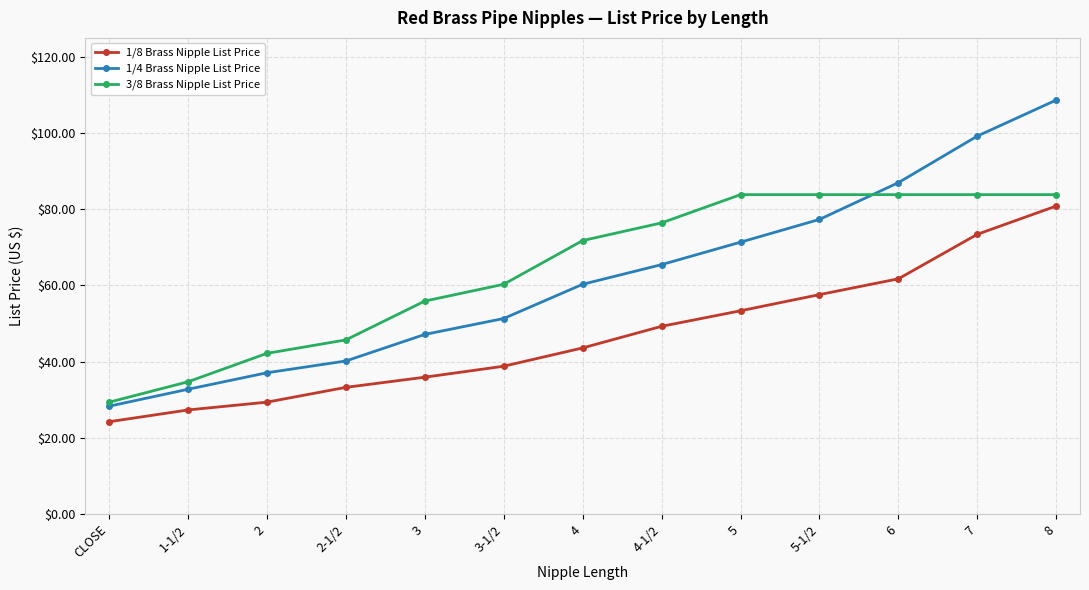

Which series has the largest range (max minus min)?

1/4 Brass Nipple List Price